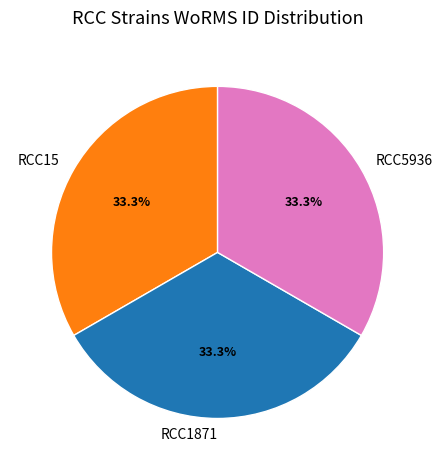

Approximately how many times larger is the value at RCC15 compared to RCC1871?

1.0